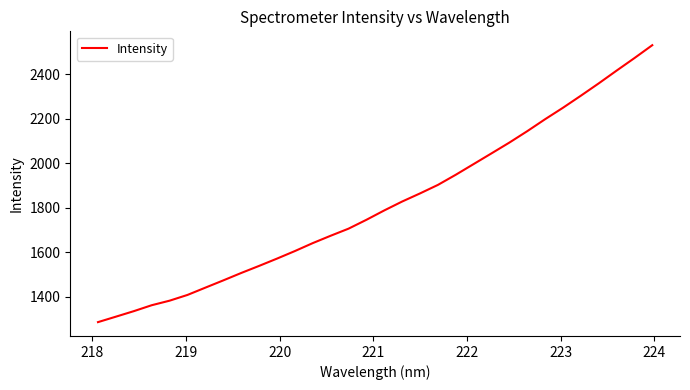

What is the smallest value displayed?

1285.2